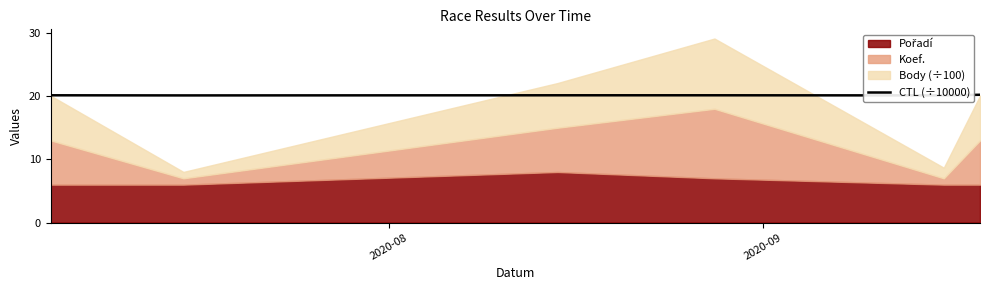

Reading right to left, what are all the values shown in this chart?

20.2	20.1	20.1	20.1	20.1	20.1